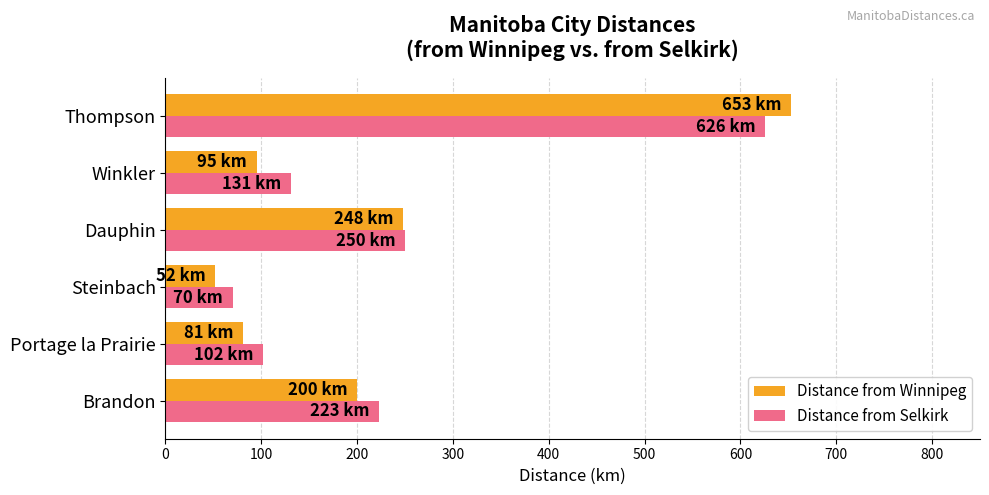

Is the value of Distance from Winnipeg at Steinbach greater than the value of Distance from Selkirk at Steinbach?

No